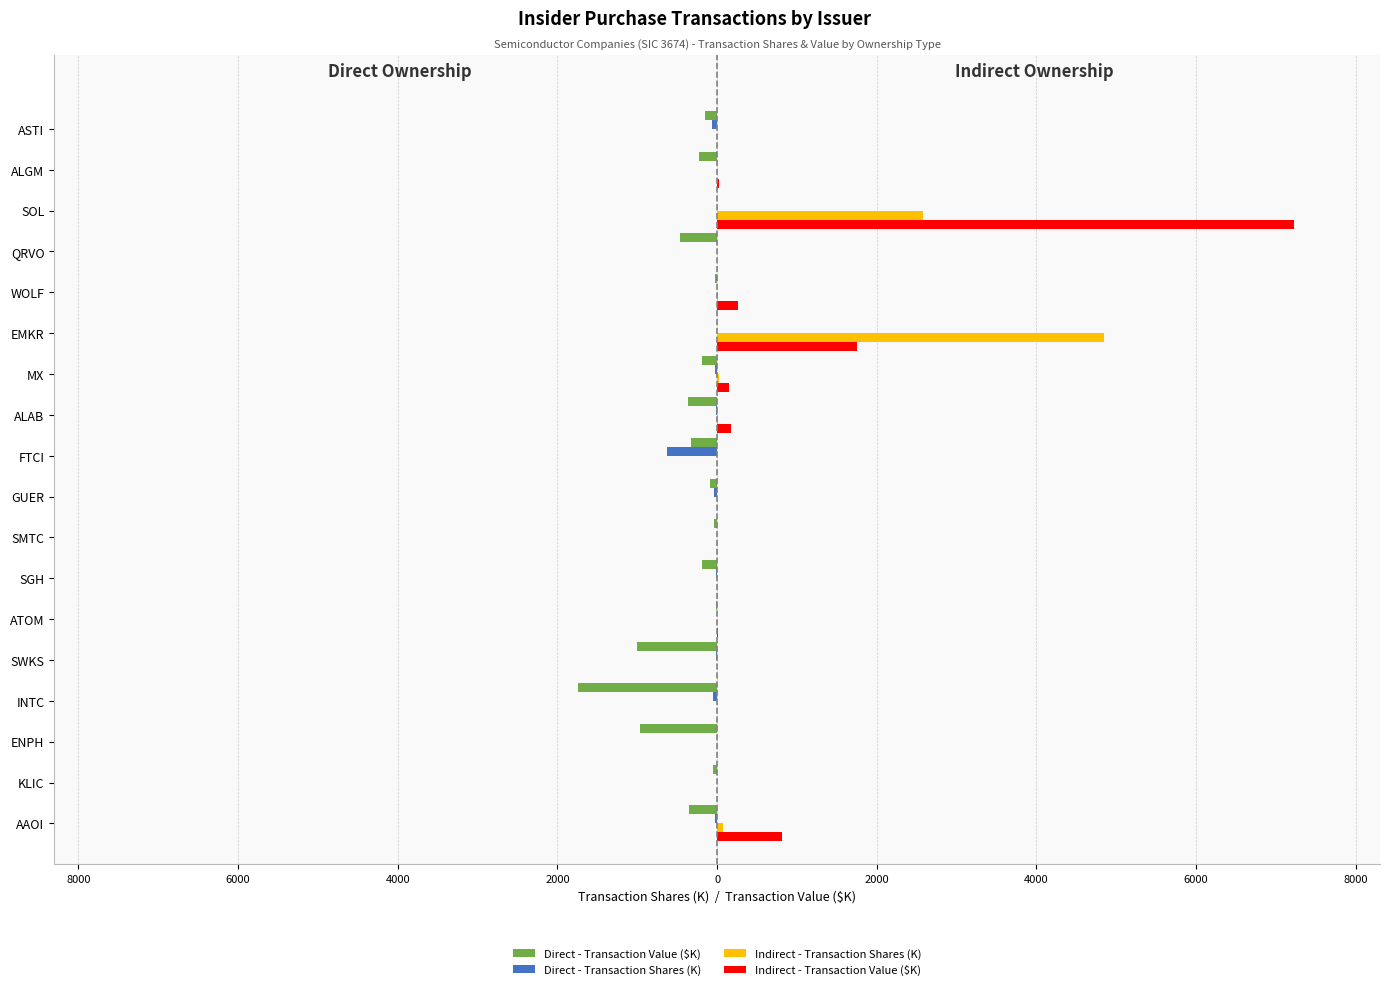

What is the value of the Direct - Transaction Shares (K) bar at the 5th from the left?

-11.1